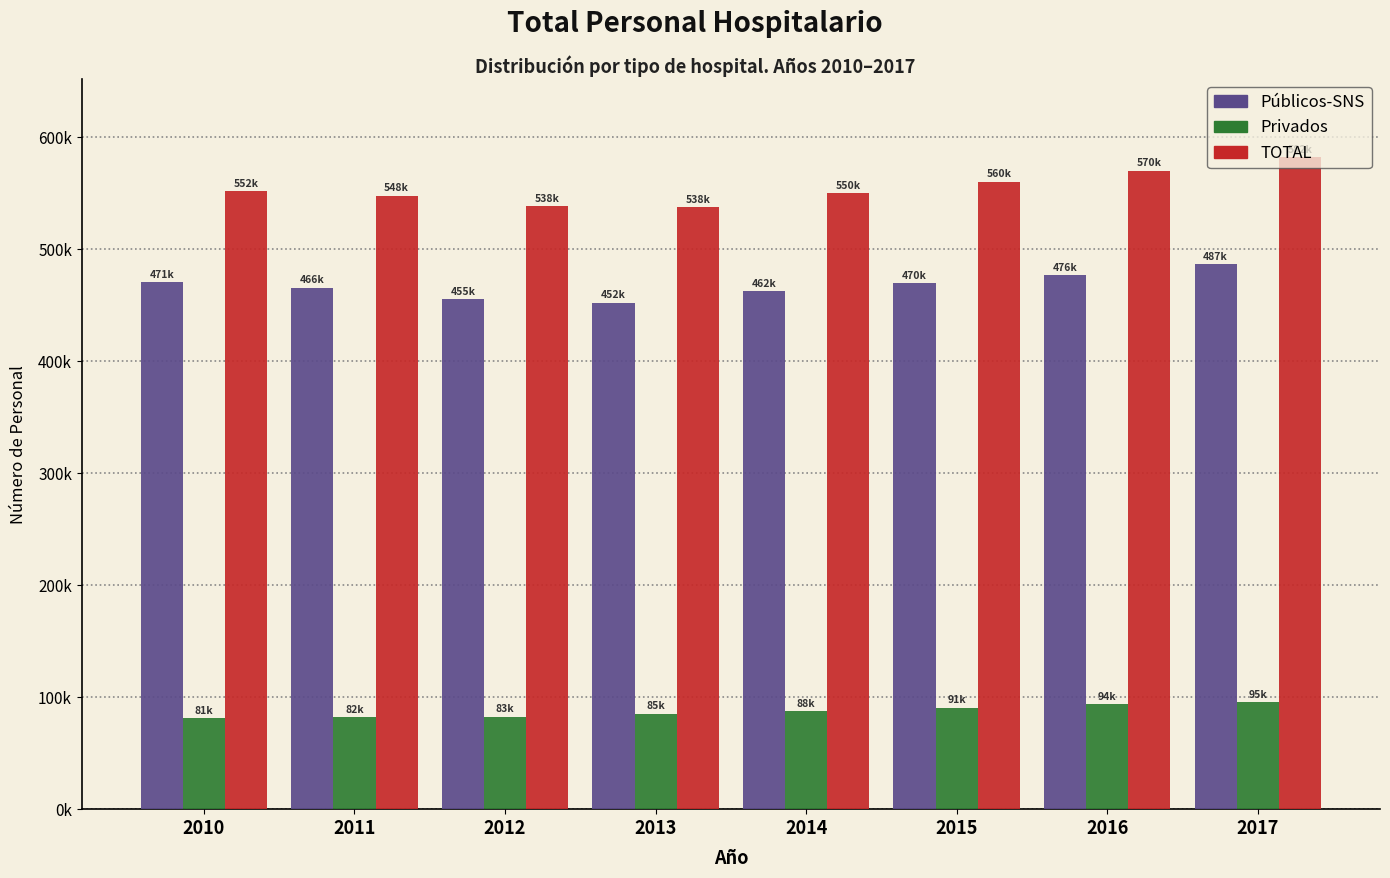

What are all the series names shown in the legend?

Públicos-SNS, Privados, TOTAL